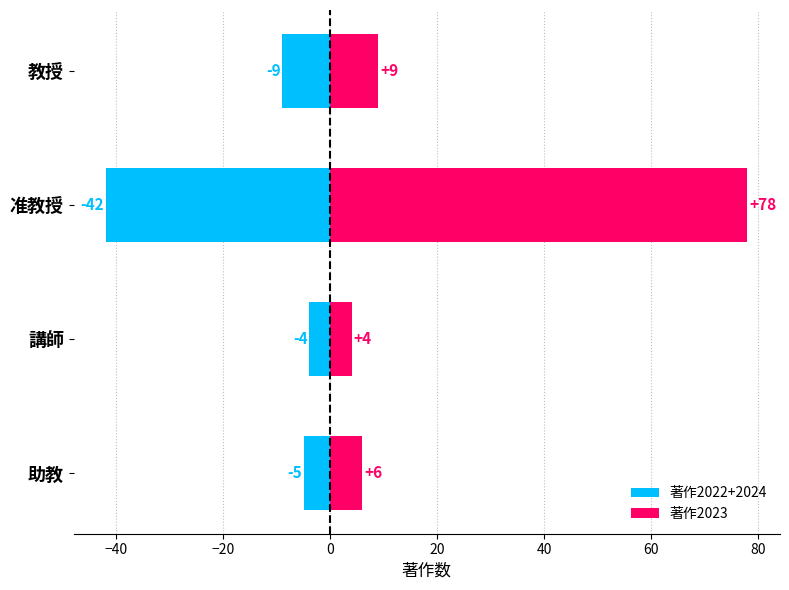

What is the sum of all 著作2023 values?

97